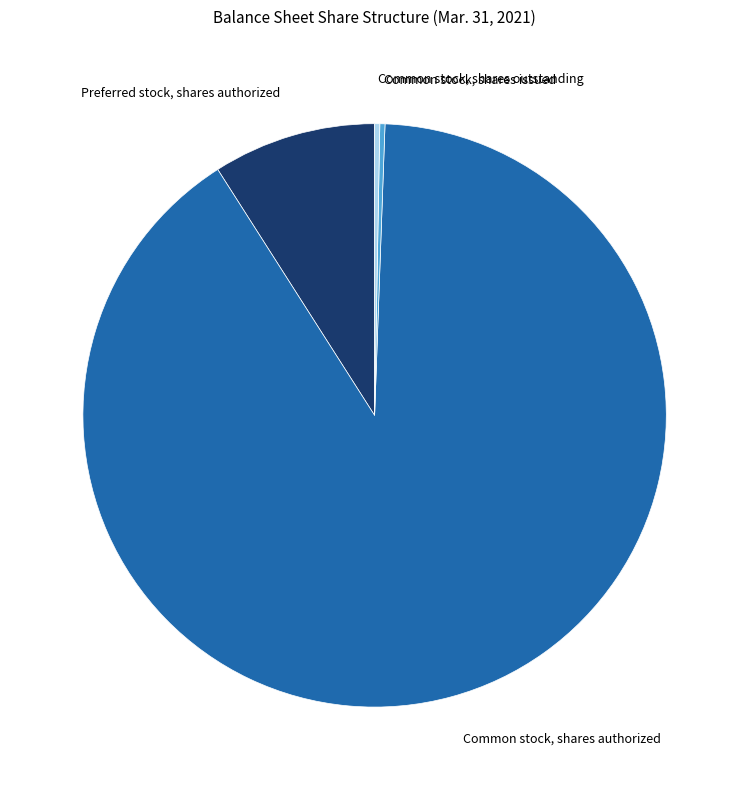

Is there any slice that represents more than half of the pie?

Yes